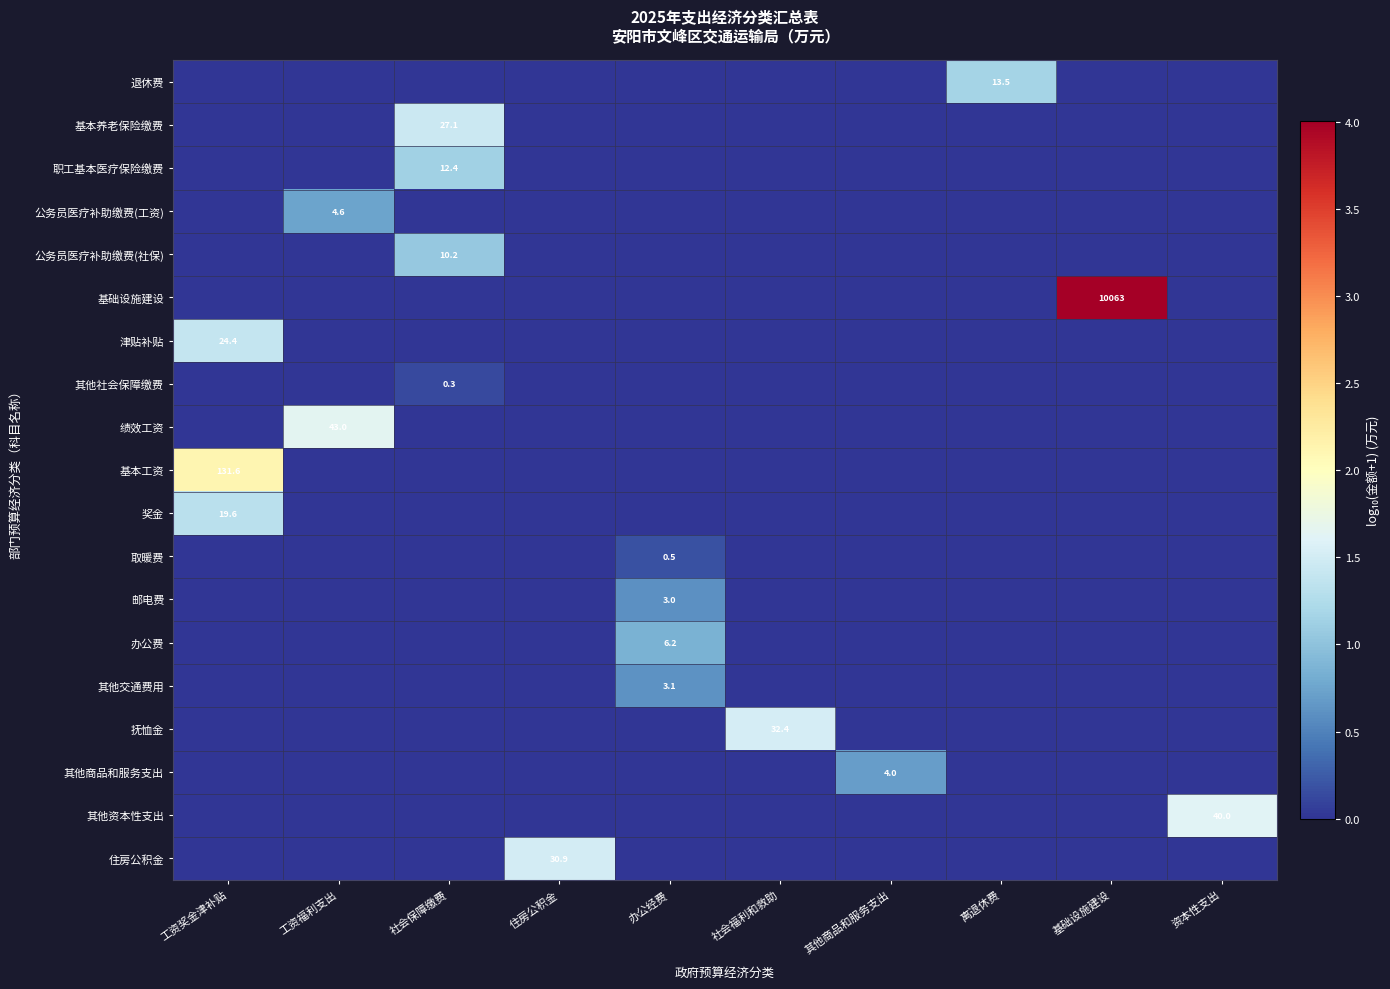

The value of 办公费 at 办公经费 is 8.7. True or false?

False